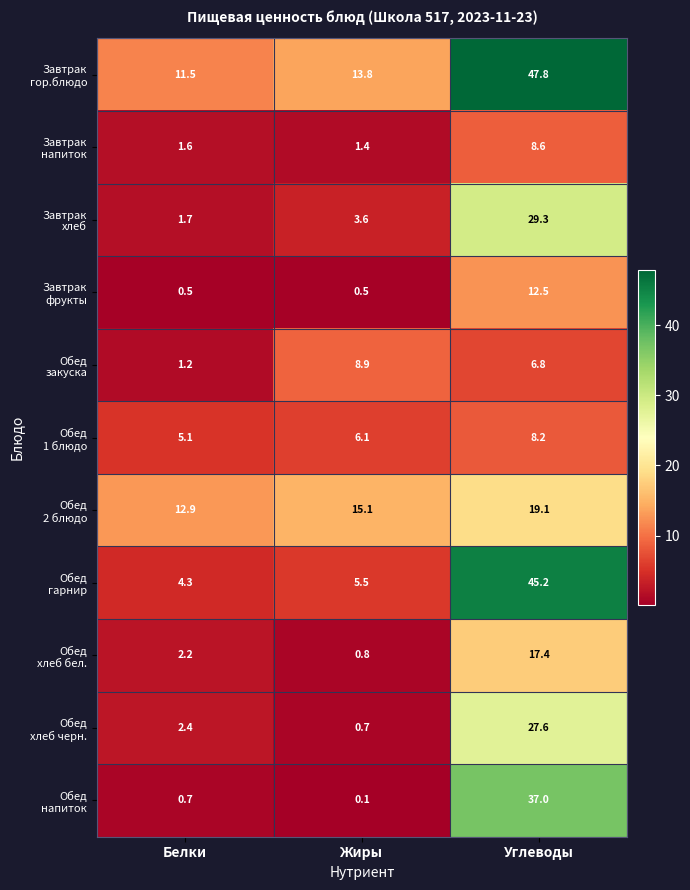

What is the total value across all series at Углеводы?

259.5